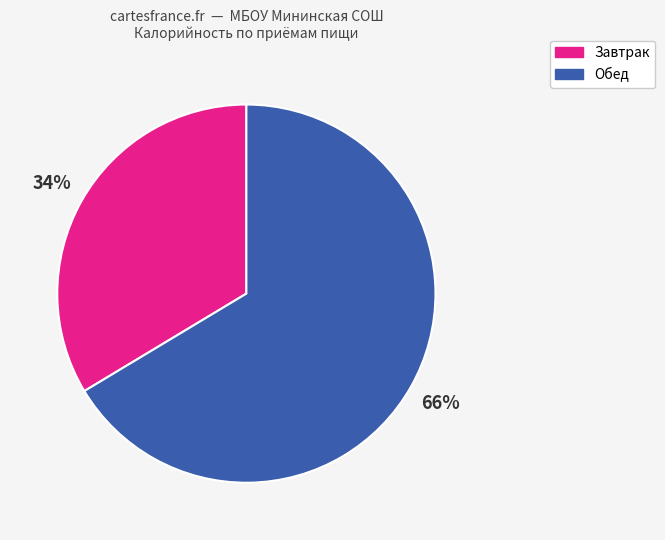

Does any single category account for the majority?

Yes